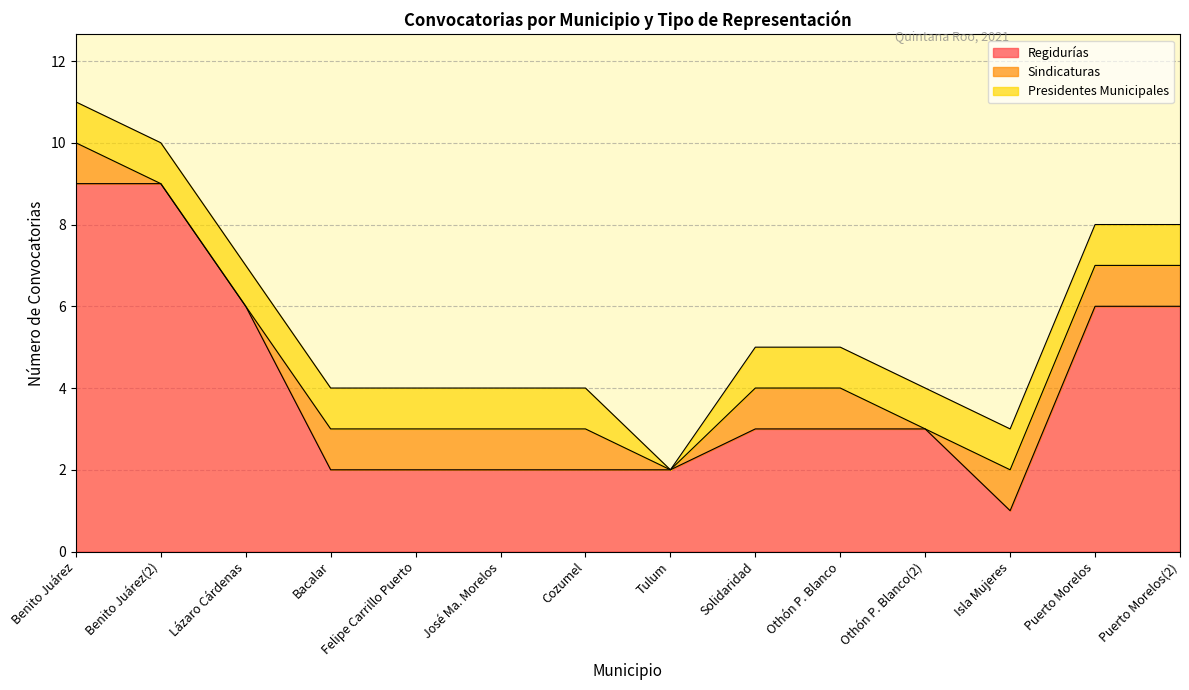

How many interior local valleys does the Sindicaturas series have?

2